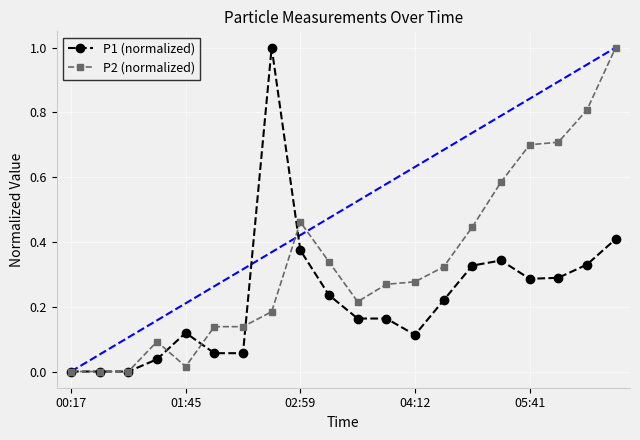

What is the difference between the maximum and minimum values in the P1 (normalized) series?

1.0